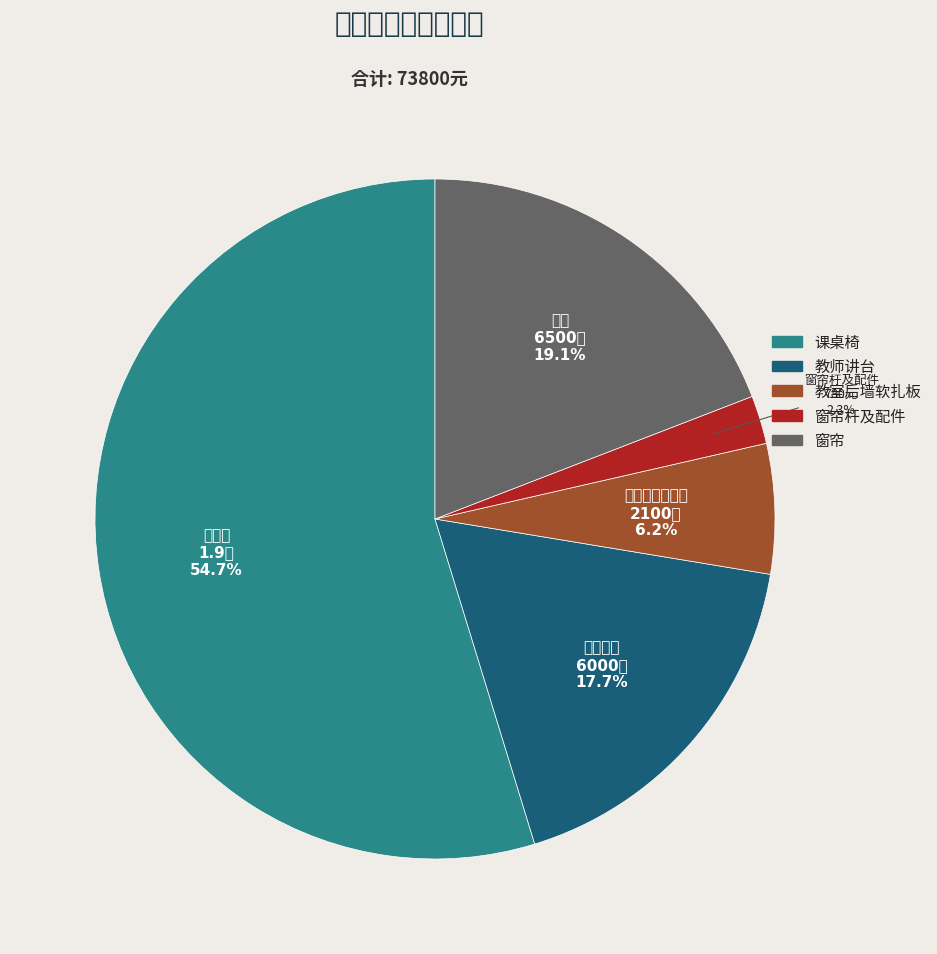

How many segments does this pie chart have?

5